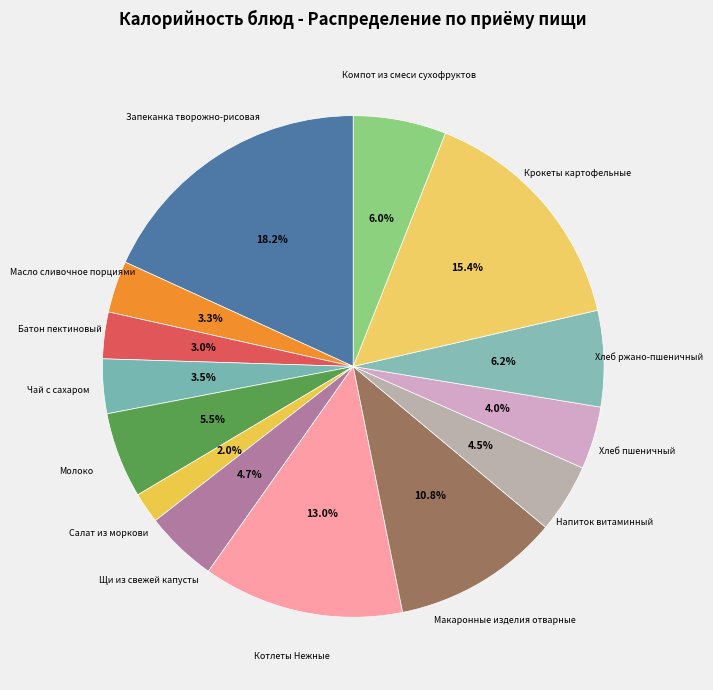

Count the number of slices in the pie.

14